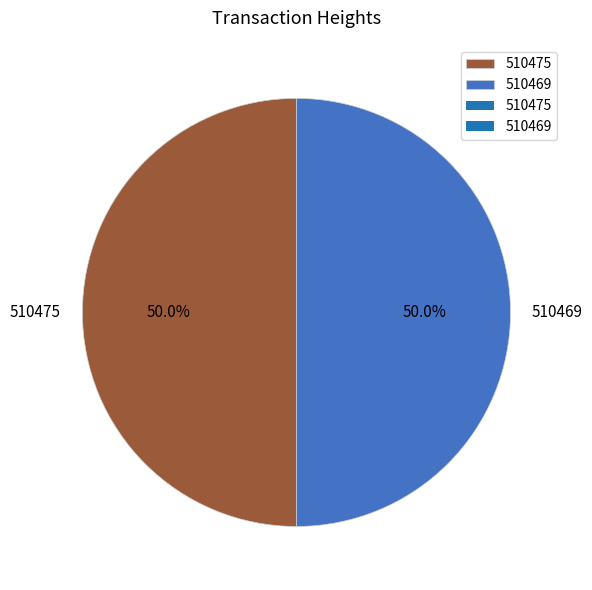

Approximately how many times larger is the value at 510475 compared to 510469?

1.0